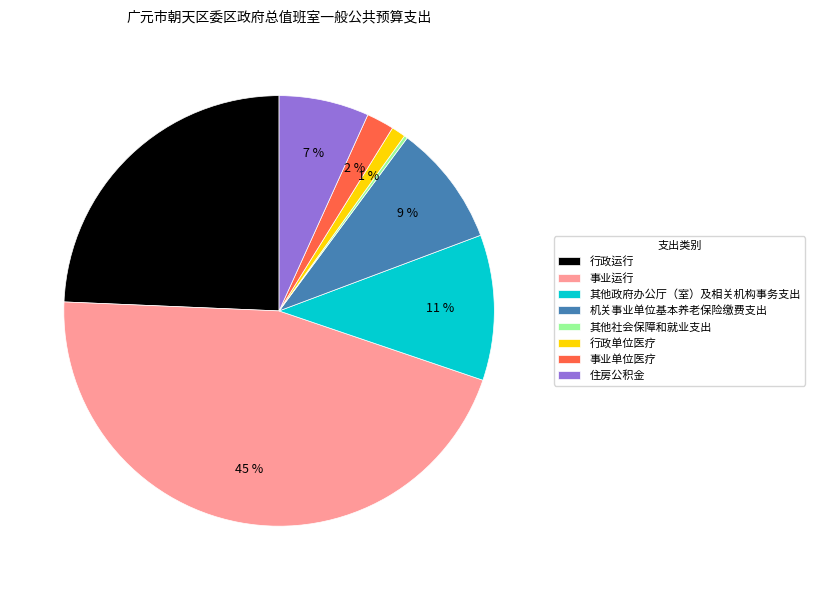

What percentage is the 行政单位医疗 slice, to the nearest percent?

1%